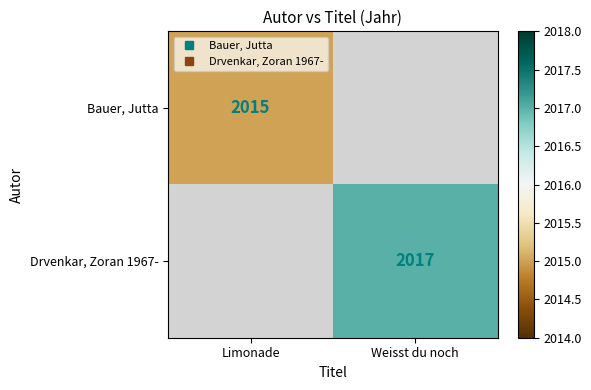

How many categories are shown in the chart?

2